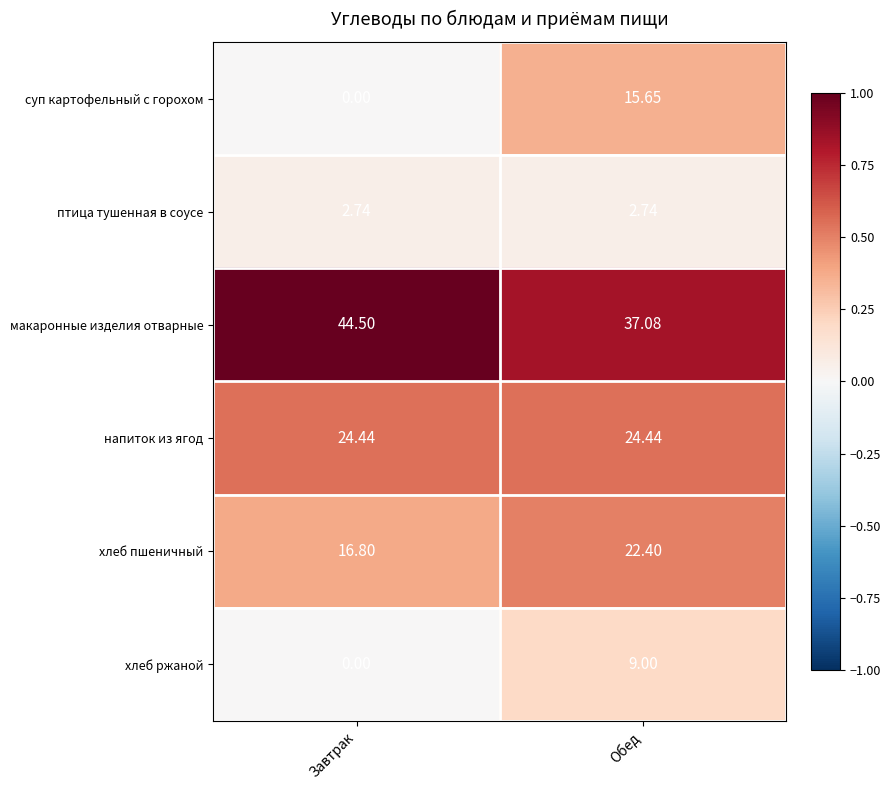

What is the spread (max minus min) of values at Завтрак?

44.5